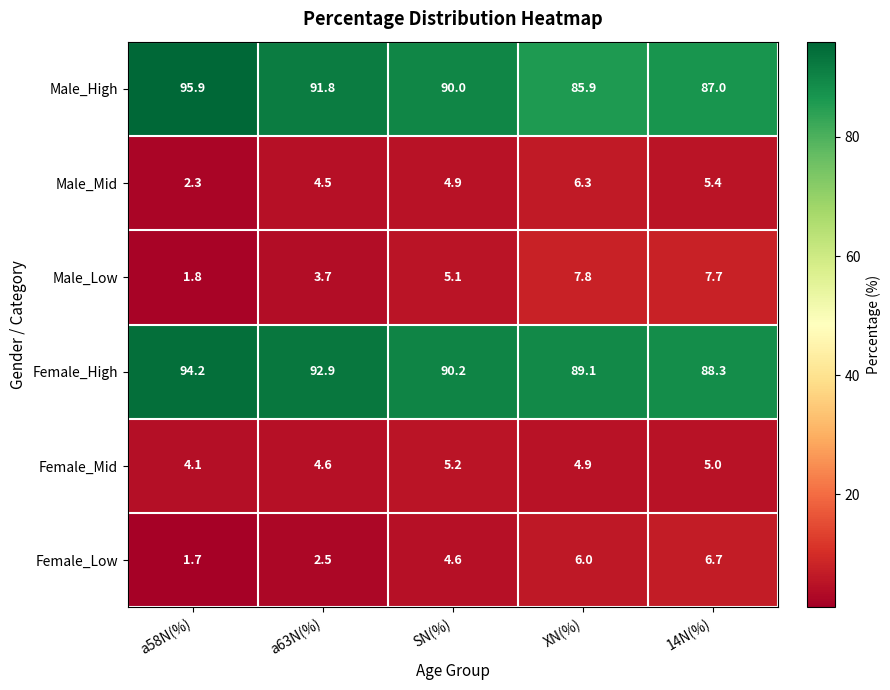

True or false: Male_Low has a value of 1.8 at a58N(%).

True